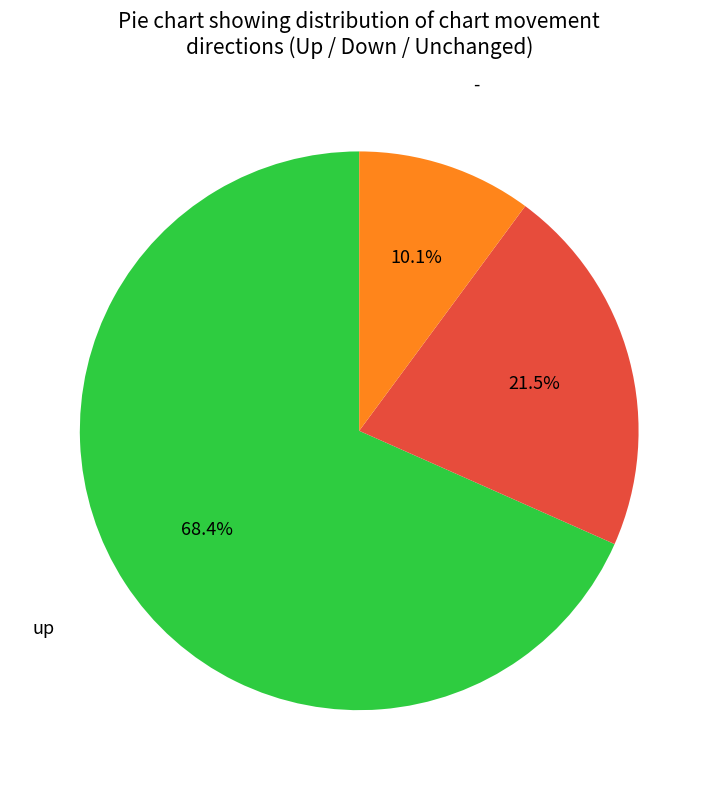

Count the number of slices in the pie.

3